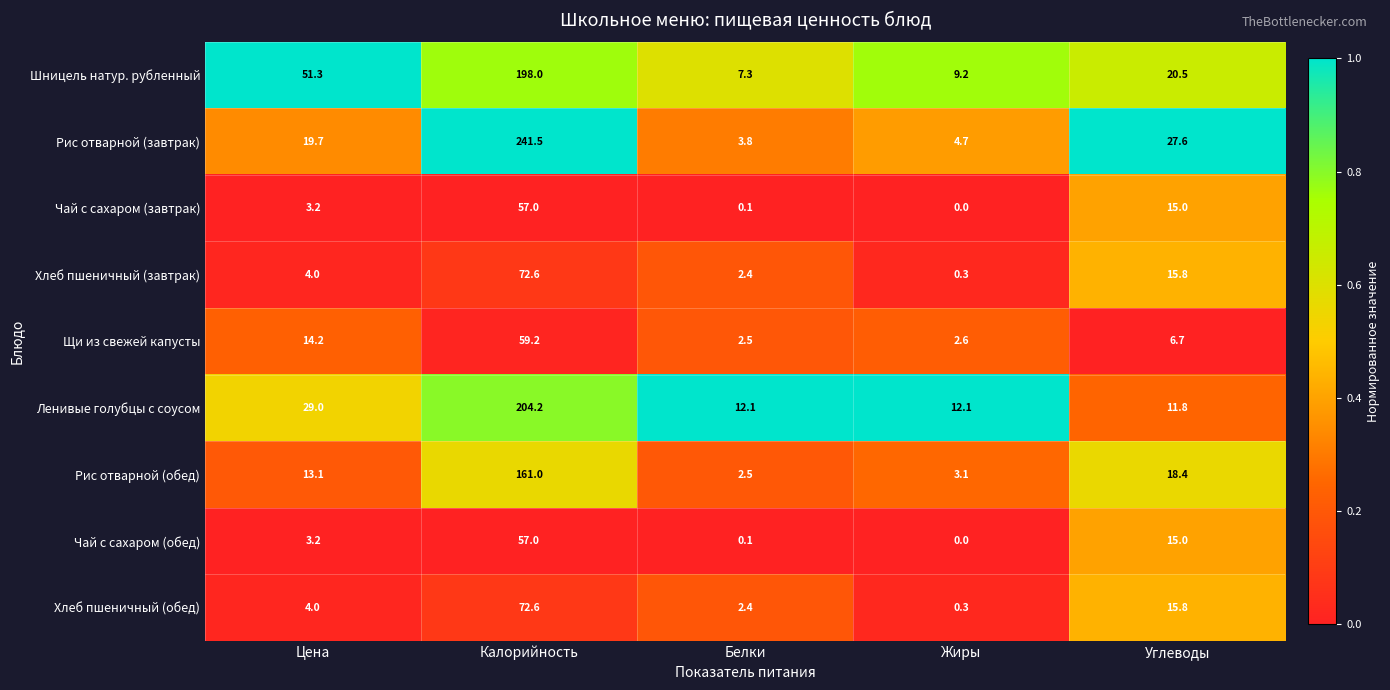

List the labels in order of Шницель натур. рубленный value, largest first.

Калорийность, Цена, Углеводы, Жиры, Белки